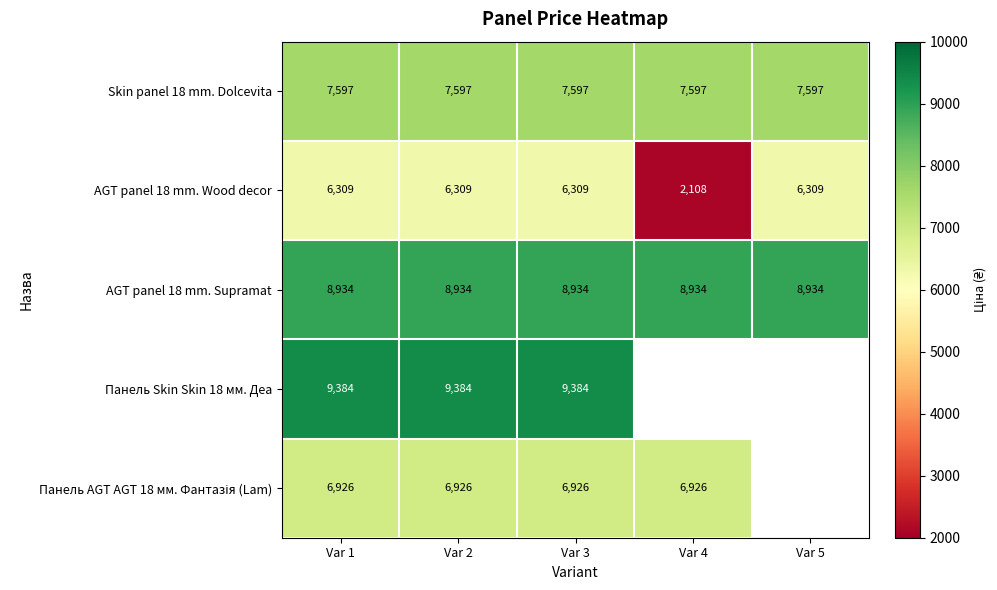

What is the highest value of the Панель AGT AGT 18 мм. Фантазія (Lam) series?

6925.7